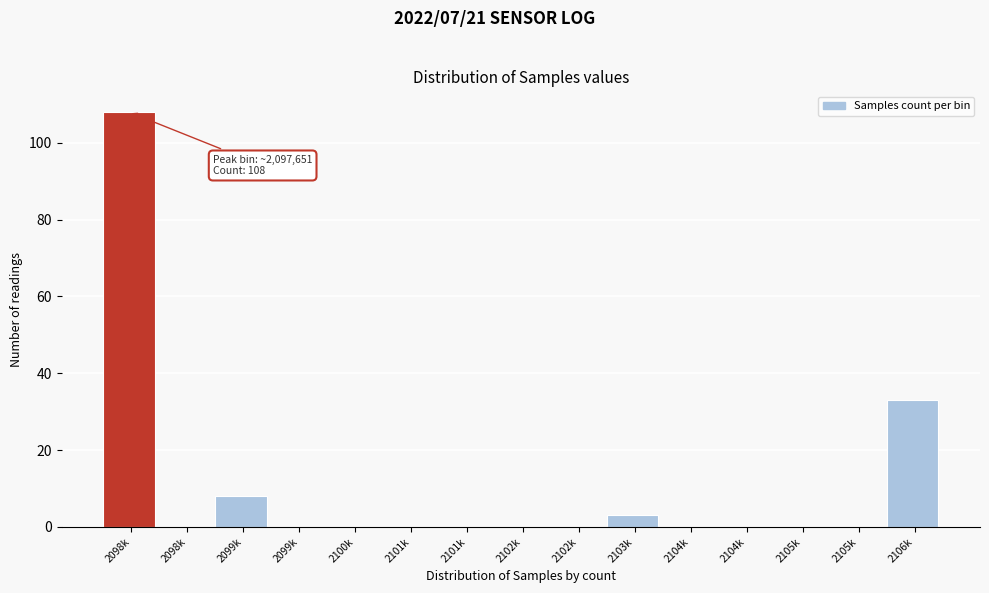

Are the bars horizontal?

No